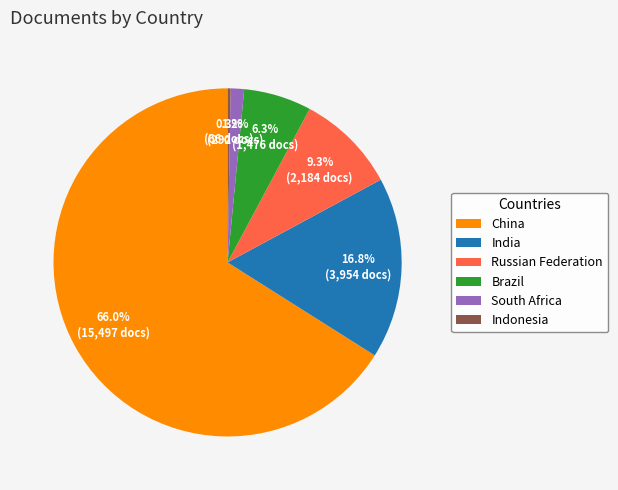

The Brazil slice represents 6% of the pie. True or false?

True